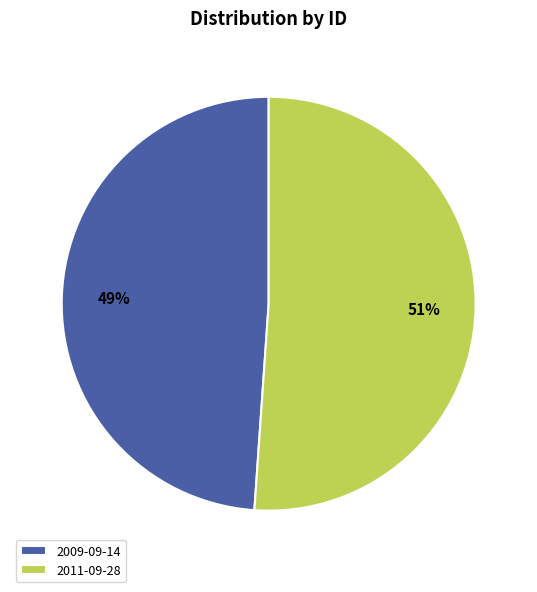

Is the sum of 2009-09-14 and 2011-09-28 greater than half?

Yes